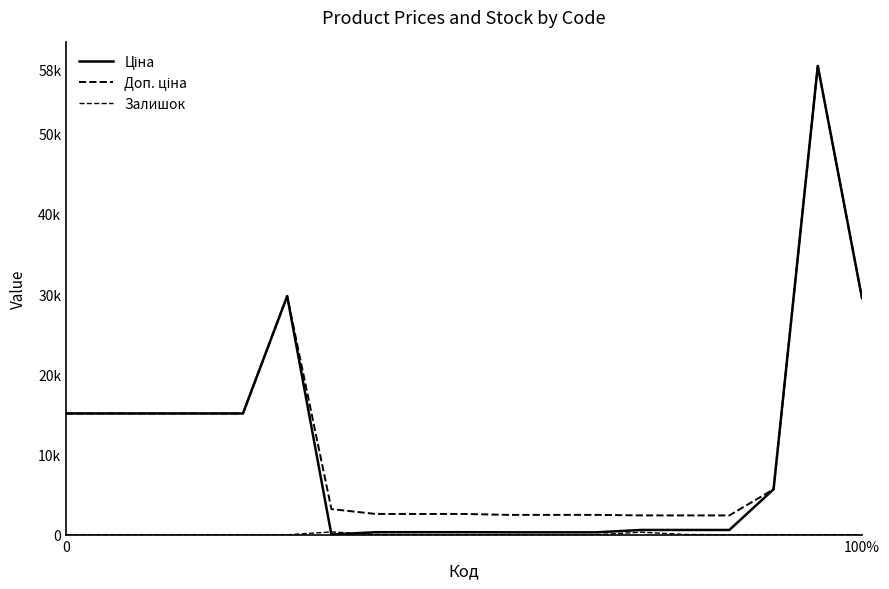

In Залишок, how many points are higher than both neighbors (excluding endpoints)?

3